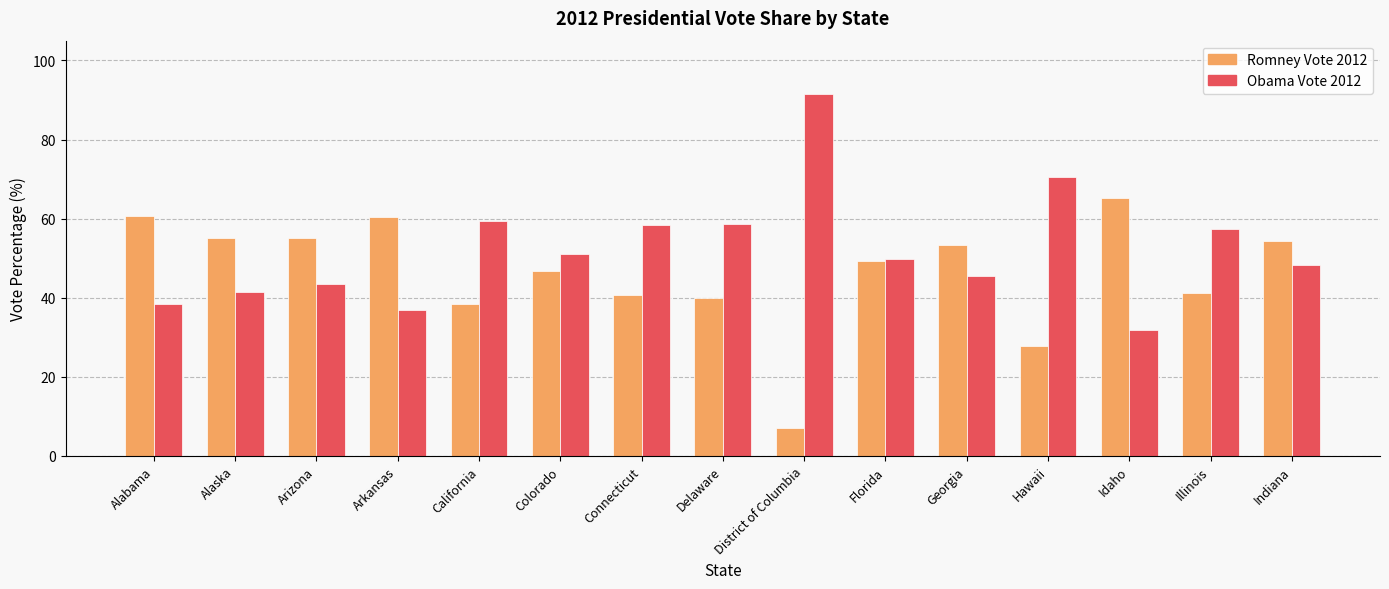

The value of Romney Vote 2012 at Idaho is 98.3. True or false?

False